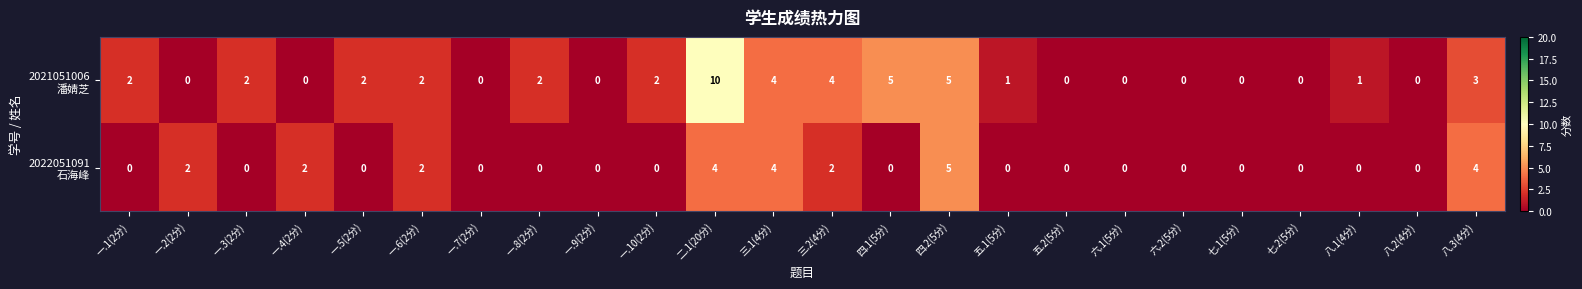

At which category is the sum across all series the highest?

二.1(20分)